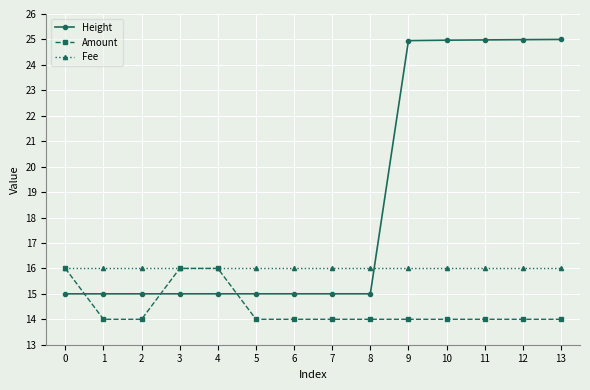

Is the value of Fee at 2 greater than the value of Height at 0?

Yes